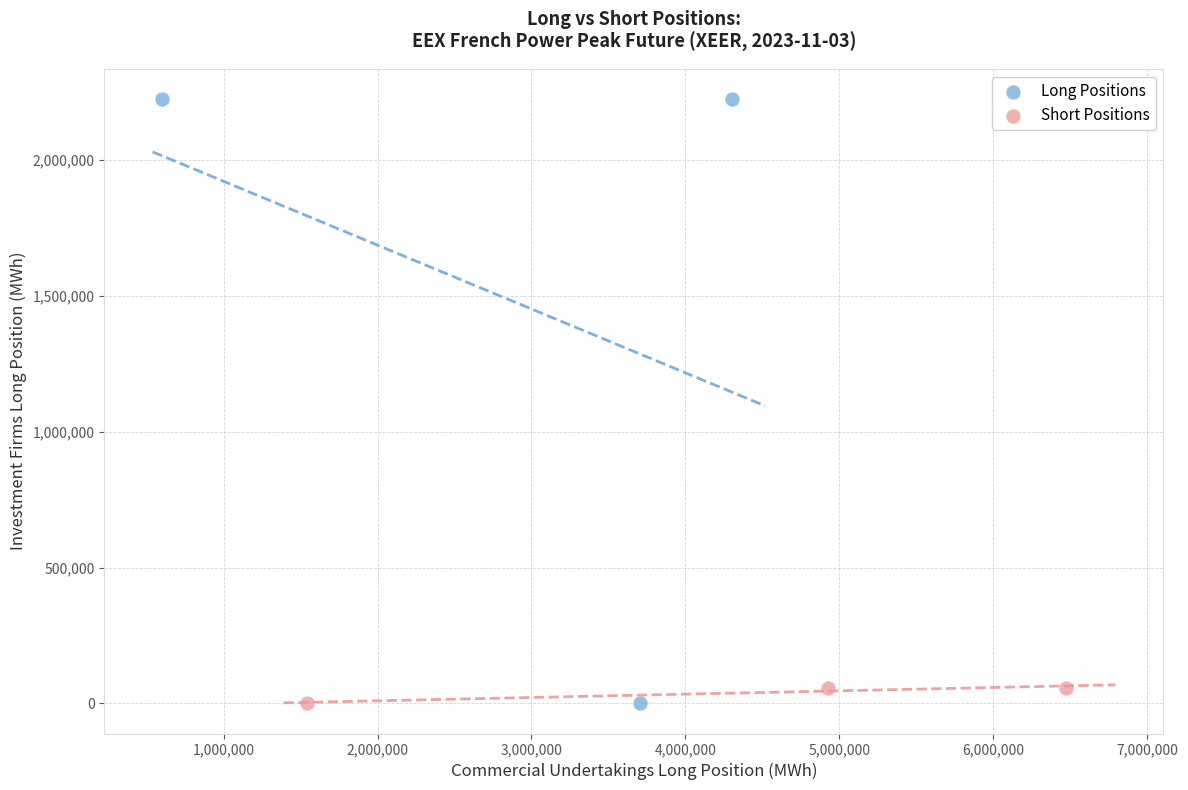

Which series has the widest spread of Y values?

Long Positions